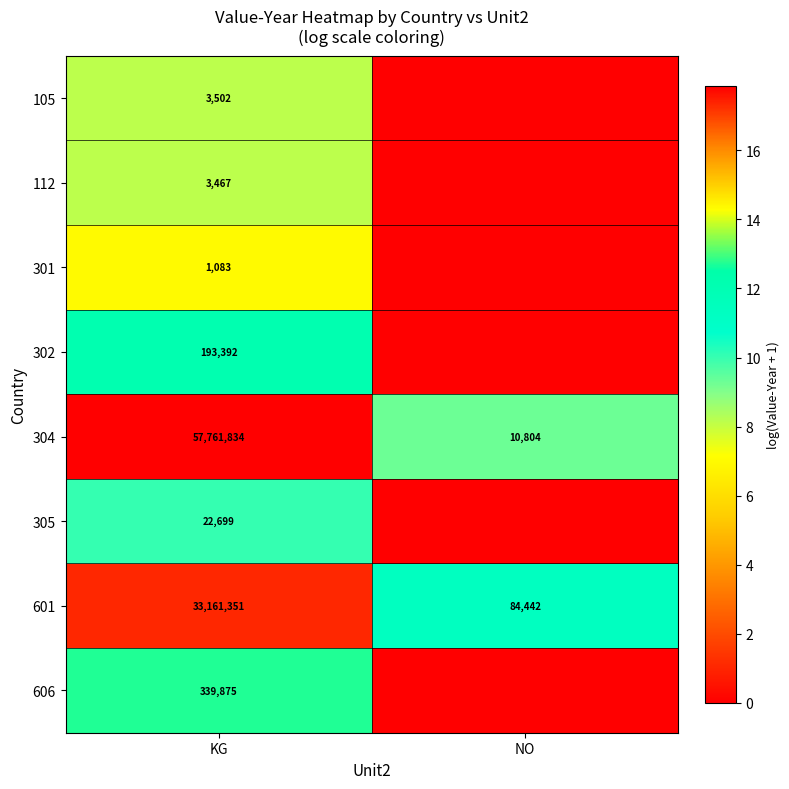

Rank the categories by 304 value from highest to lowest.

KG, NO